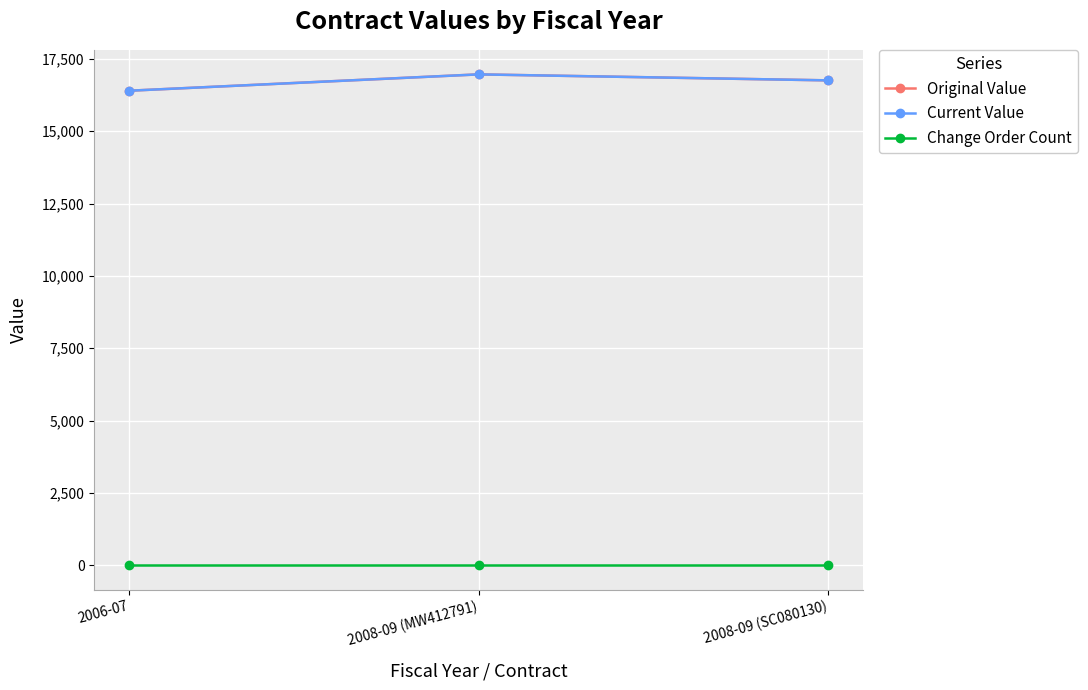

What are all the series names shown in the legend?

Original Value, Current Value, Change Order Count